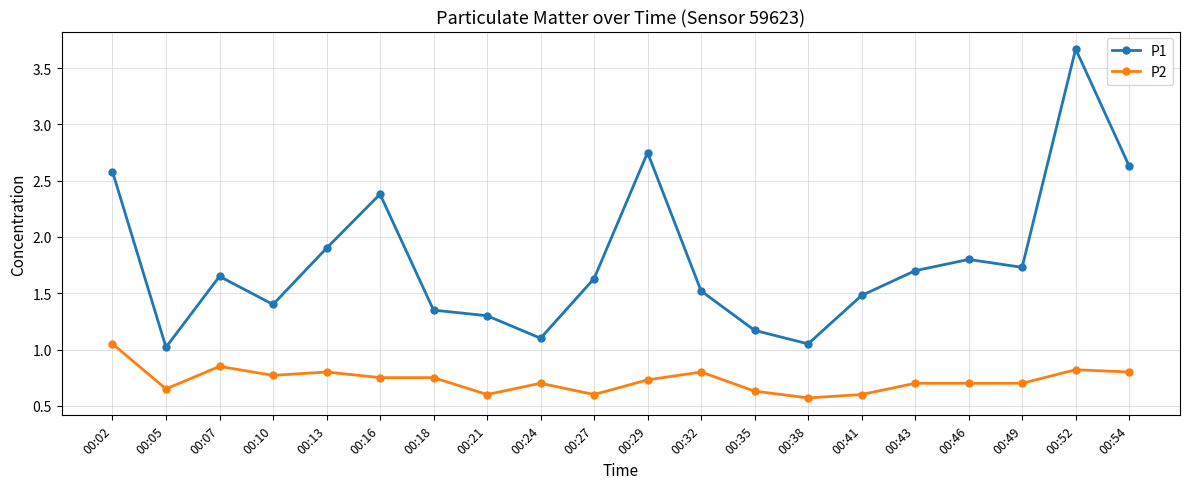

At which category is the sum across all series the highest?

00:52